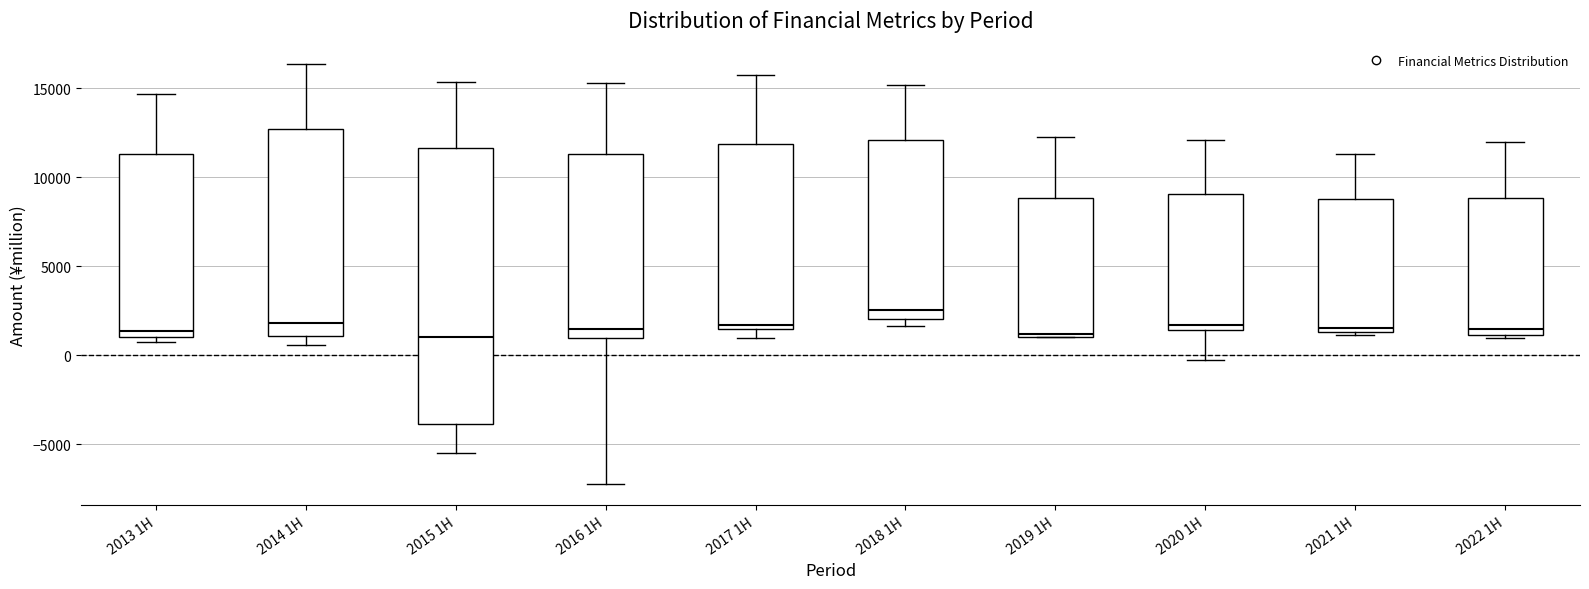

Reading left to right, transcribe this box plot: for each box, give where its median line is, the range the box spans, and where its two whiskers end, as read against the y-axis. The values are not printed on the chart, so give them approximately, as read against the axis.

2013 1H: median 1500, box 1000 to 11500, whiskers 500 to 14500
2014 1H: median 2000, box 1000 to 12500, whiskers 500 to 16500
2015 1H: median 1000, box -4000 to 11500, whiskers -5500 to 15500
2016 1H: median 1500, box 1000 to 11500, whiskers -7500 to 15500
2017 1H: median 1500 (just above the box's lower edge), box 1500 to 12000, whiskers 1000 to 16000
2018 1H: median 2500, box 2000 to 12000, whiskers 1500 to 15000
2019 1H: median 1000, box 1000 to 9000, whiskers 1000 to 12500
2020 1H: median 1500 (just above the box's lower edge), box 1500 to 9000, whiskers -500 to 12000
2021 1H: median 1500 (just above the box's lower edge), box 1500 to 9000, whiskers 1000 to 11500
2022 1H: median 1500, box 1000 to 9000, whiskers 1000 (just below the box's lower edge) to 12000